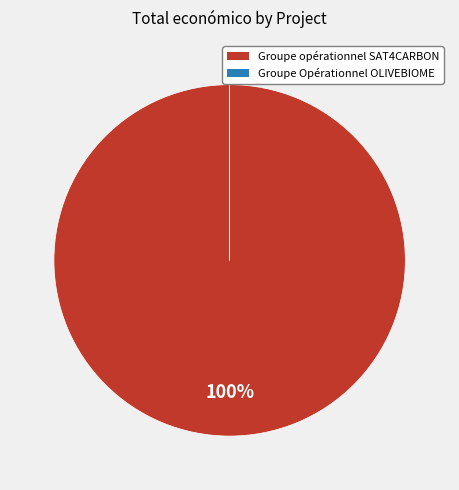

What is the largest slice in the pie chart?

Groupe opérationnel SAT4CARBON